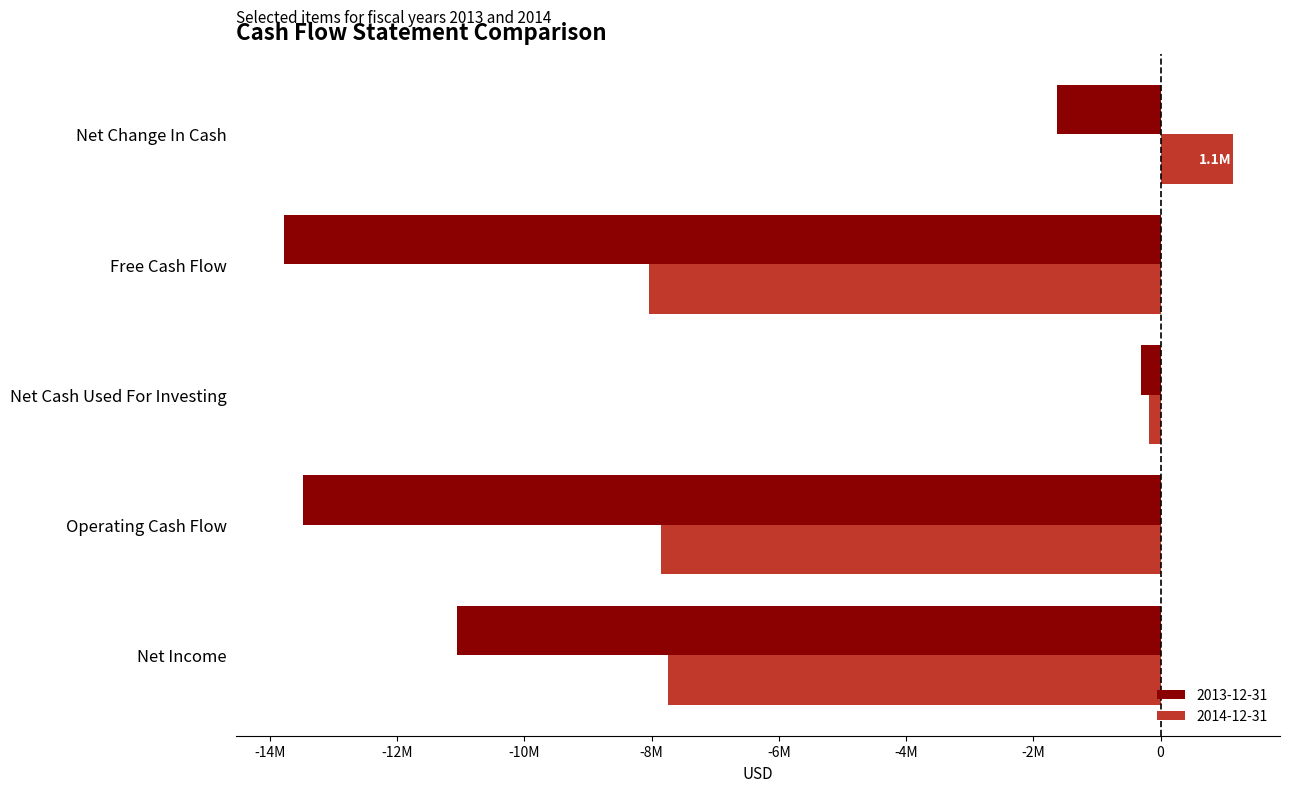

What are all the series names shown in the legend?

2013-12-31, 2014-12-31